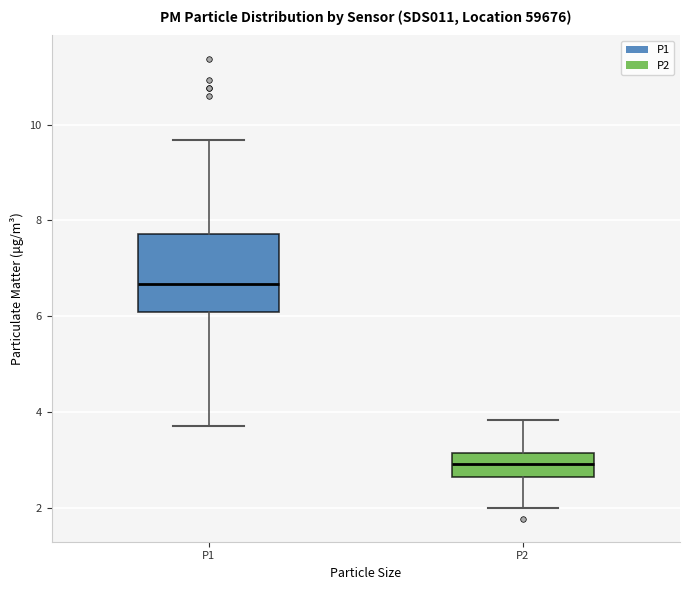

Reading left to right, transcribe this box plot: for each box, give where its median line is, the range the box spans, and where its two whiskers end, as read against the y-axis. The values are not printed on the chart, so give them approximately, as read against the axis.

P1: median 6.6, box 6.0 to 7.8, whiskers 3.8 to 9.6
P2: median 3.0, box 2.6 to 3.2, whiskers 2.0 to 3.8